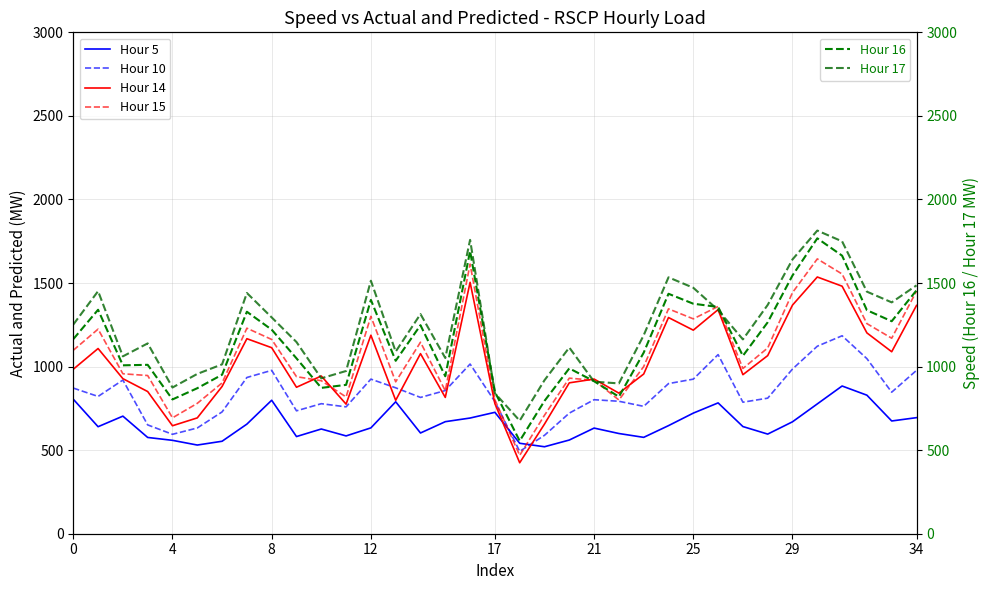

What is the difference between the maximum and minimum values in the Hour 5 series?

363.4